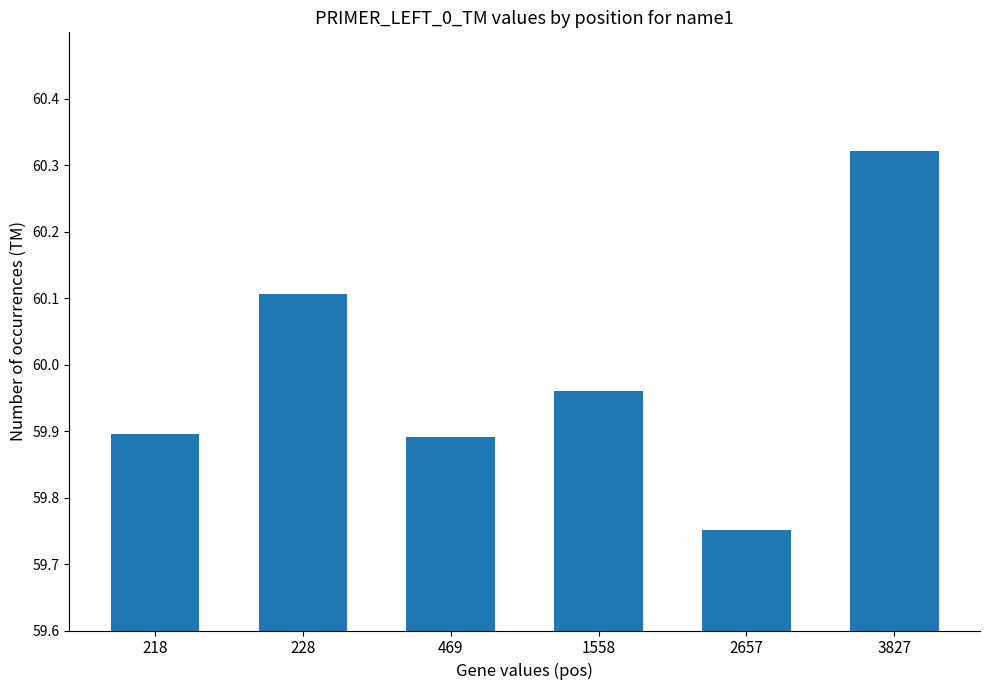

What is the sum of all values?

359.9